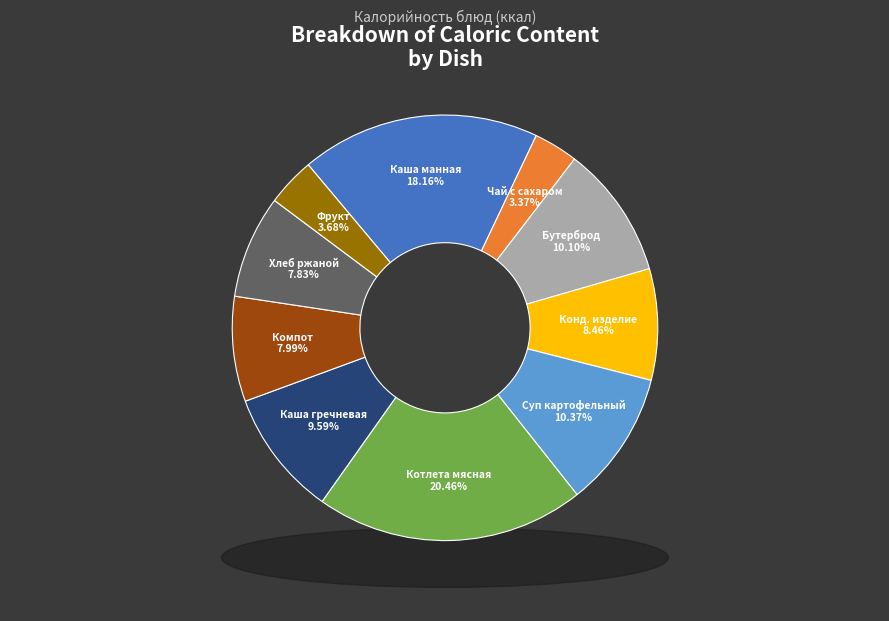

What percentage is the Каша молочная манная с маслом slice, to the nearest percent?

18%